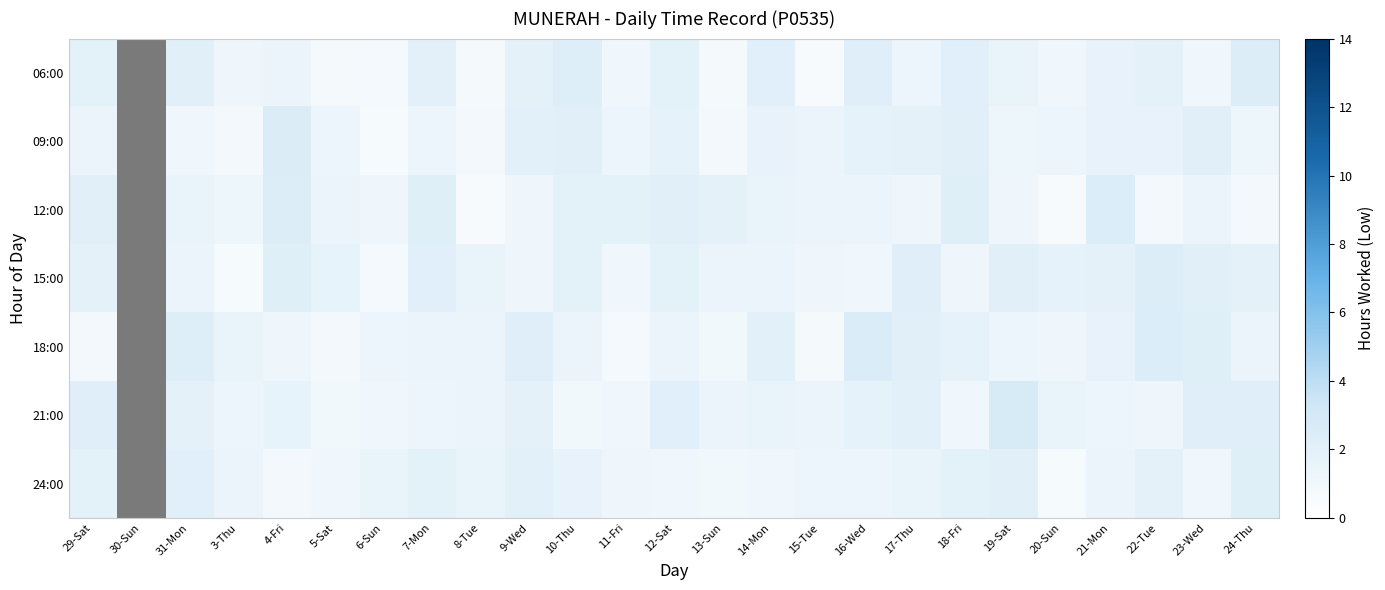

True or false: 24:00 has a value of 1.1 at 11-Fri.

True